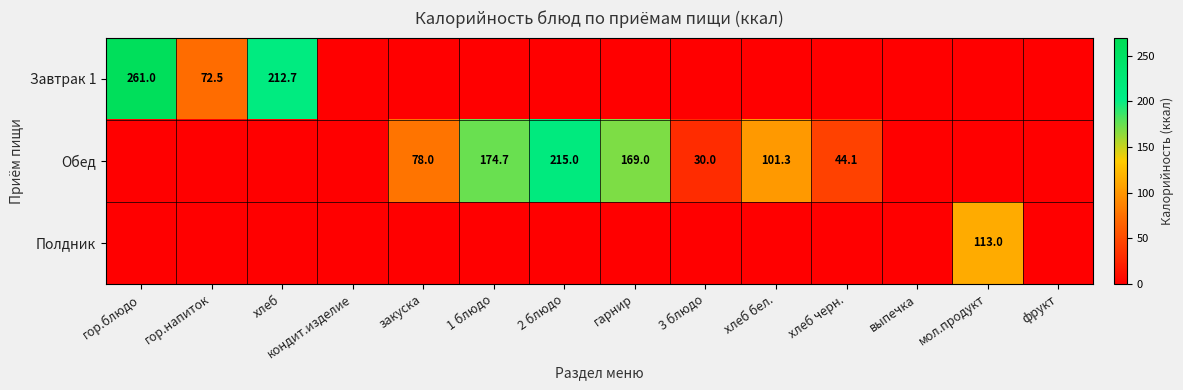

The Обед series shows 113.4 at 2 блюдо. True or false?

False